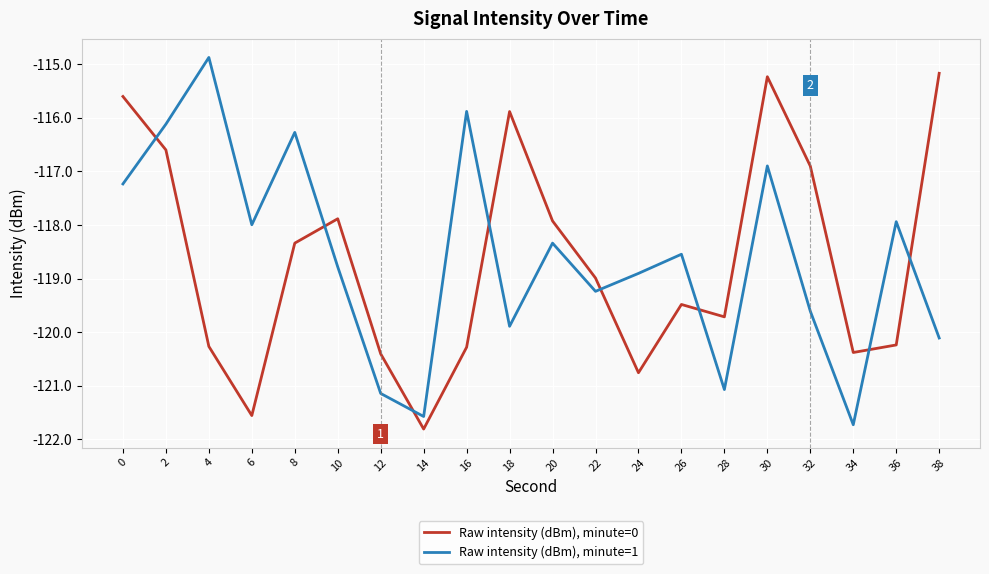

What is the lowest value of the Raw intensity (dBm), minute=1 series?

-121.7